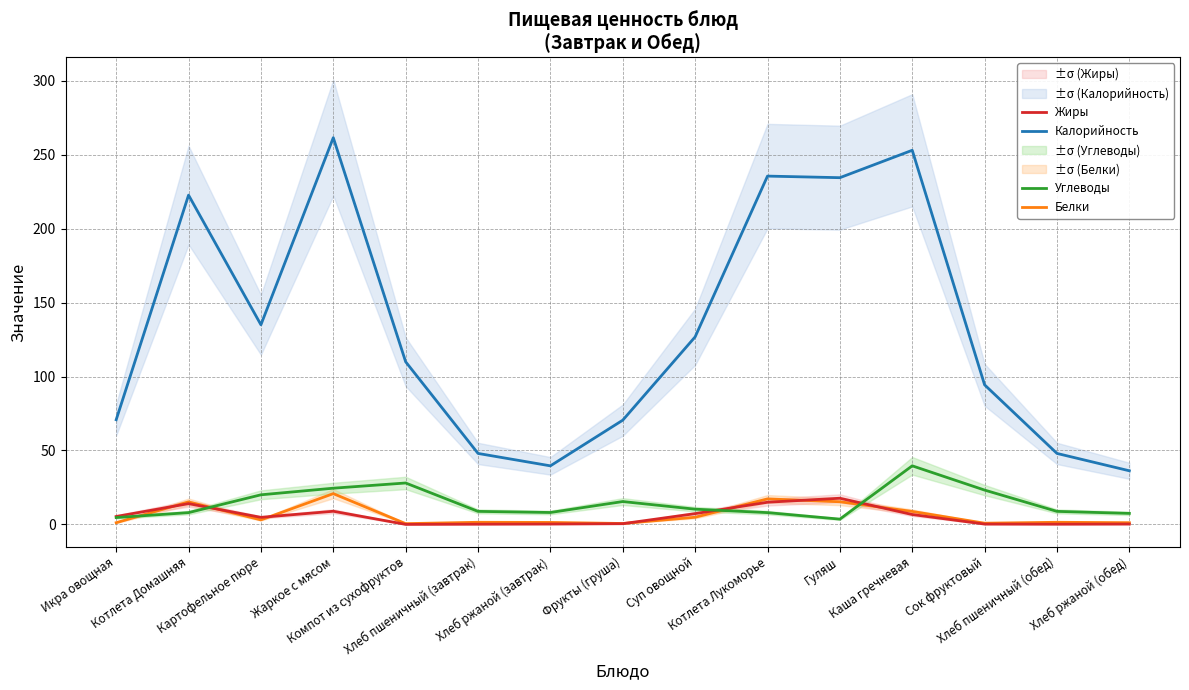

Reading right to left, list all the values displayed in this chart.

Калорийность: 36.3	48.0	94.4	253.1	234.6	235.6	126.8	70.5	39.6	48.0	110.0	261.6	135.0	222.8	70.8
Белки: 1.1	1.4	0.8	8.8	15.3	17.2	4.8	0.6	1.3	1.4	0.5	20.8	3.0	15.2	1.1
Жиры: 0.2	0.1	0.2	6.7	17.7	15.0	7.3	0.5	0.2	0.1	0.0	8.9	4.8	14.0	5.3
Углеводы: 7.4	8.8	23.2	39.6	3.5	8.0	10.3	15.4	8.0	8.8	28.0	24.5	20.0	8.0	4.6